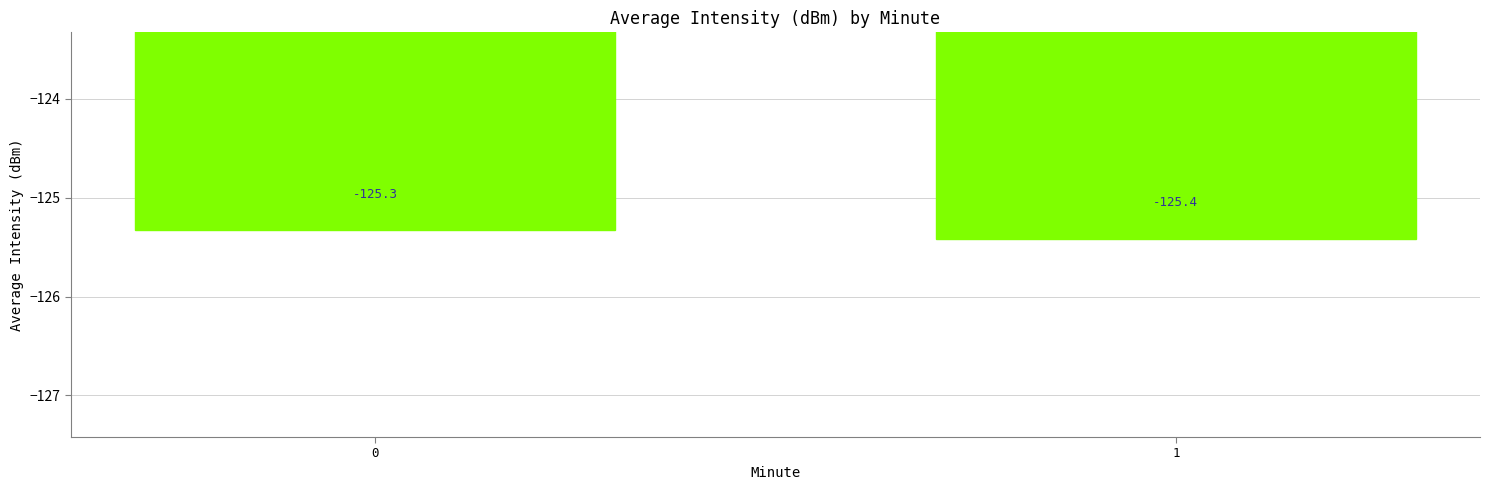

Rank the categories by value from lowest to highest.

1, 0